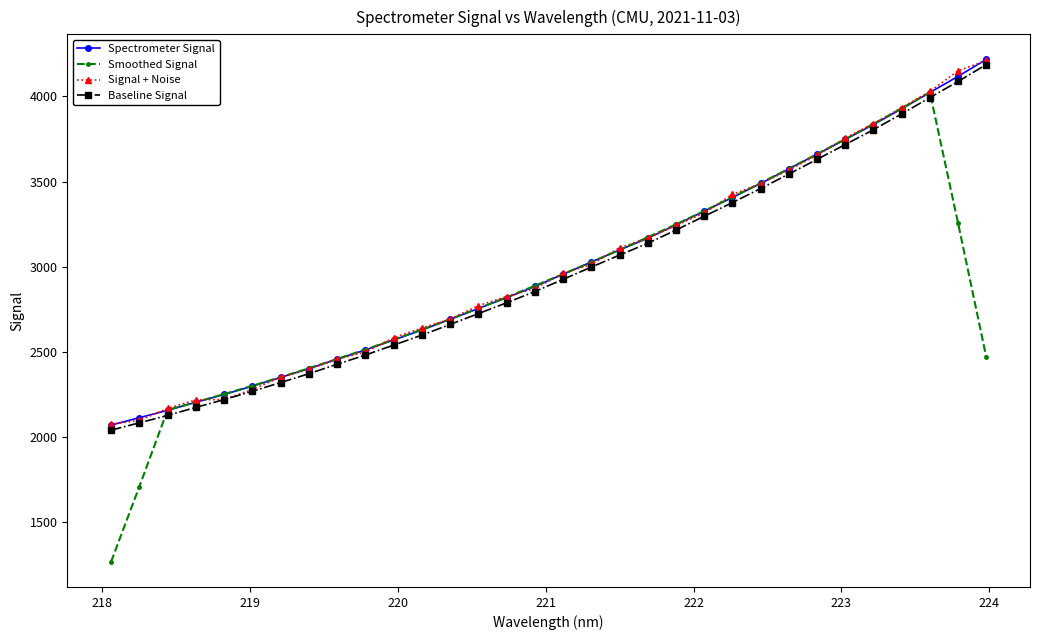

What is the maximum value shown in the chart?

4216.3